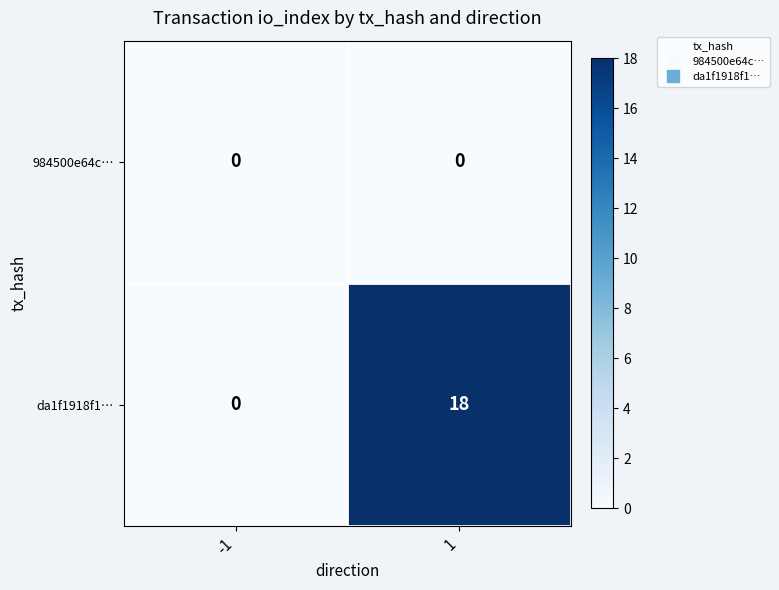

Reading left to right, extract all data points from this chart.

984500e64c…: -1=0	1=0
da1f1918f1…: -1=0	1=18